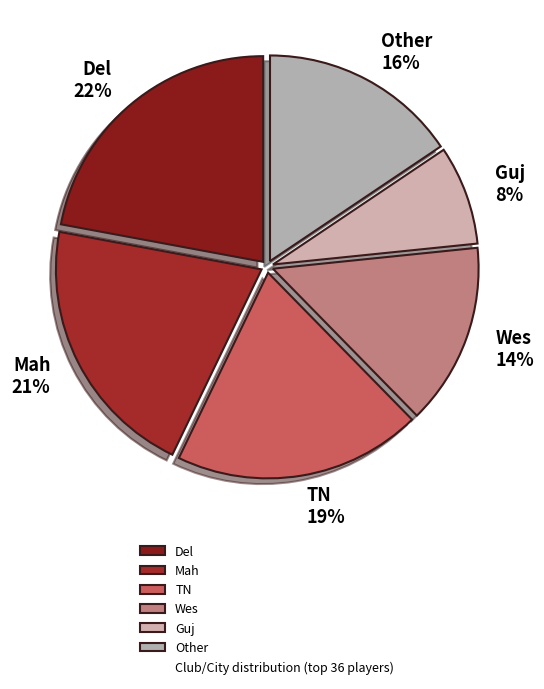

Which has a higher value, Other or Guj?

Other